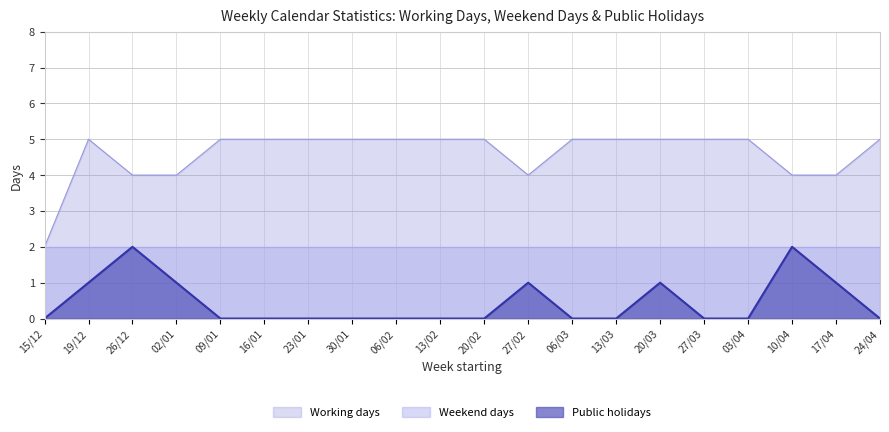

True or false: Public holidays and Working days intersect in this chart.

False